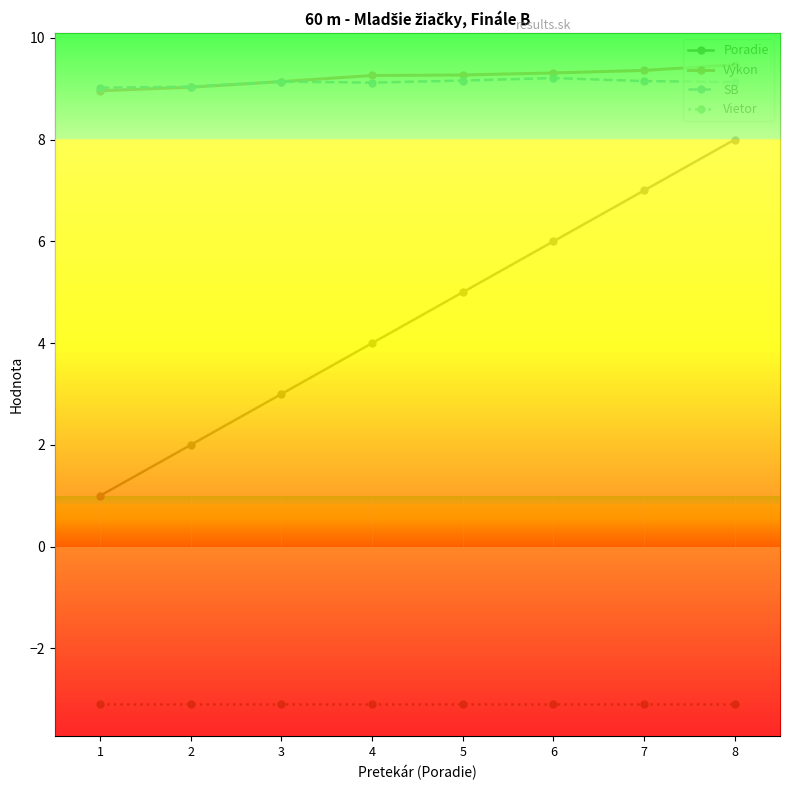

Read the SB value at 3.

9.1